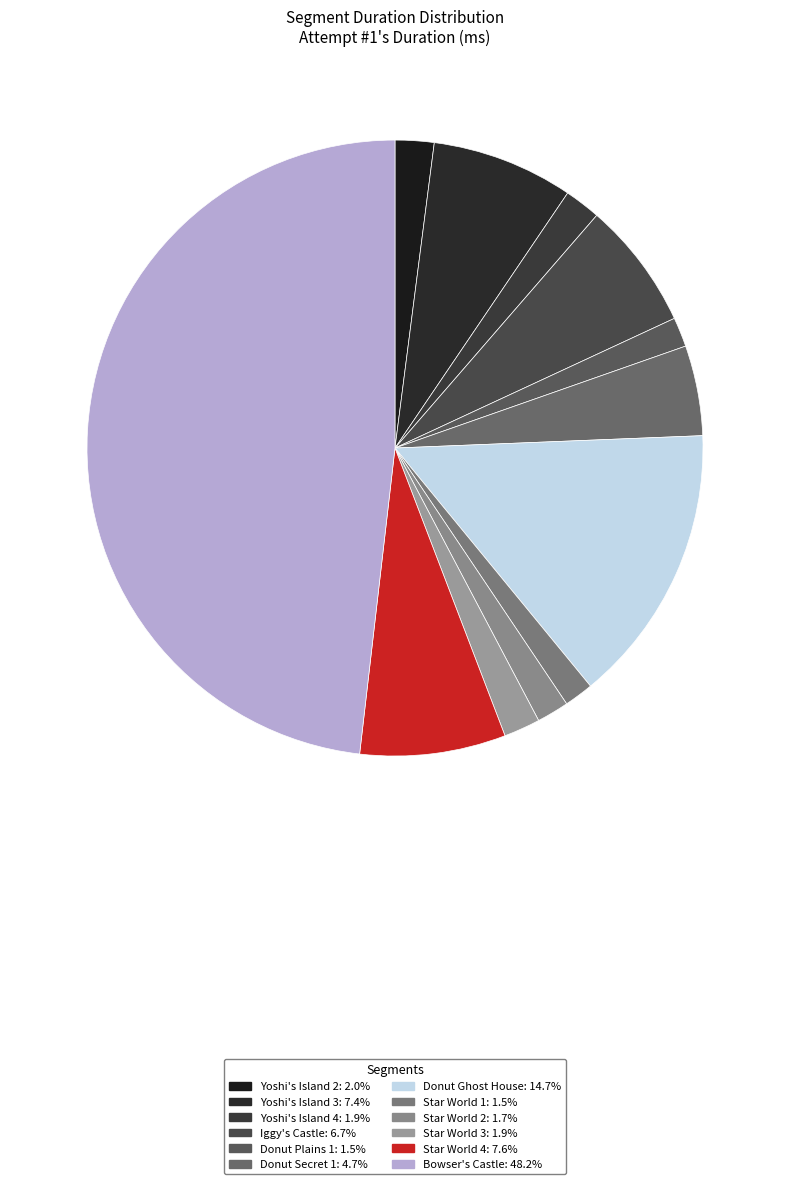

To the nearest percent, what percentage of the pie is Yoshi's Island 3?

7%